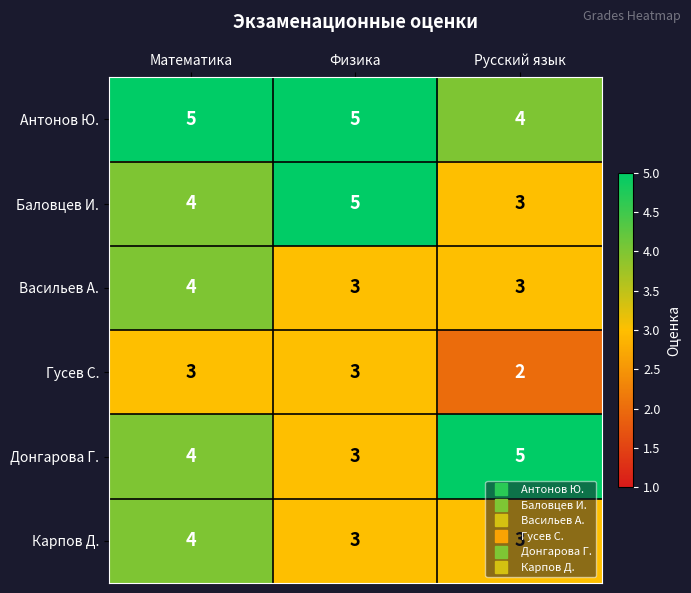

What is the sum of the Карпов Д. values at Физика and Русский язык?

6